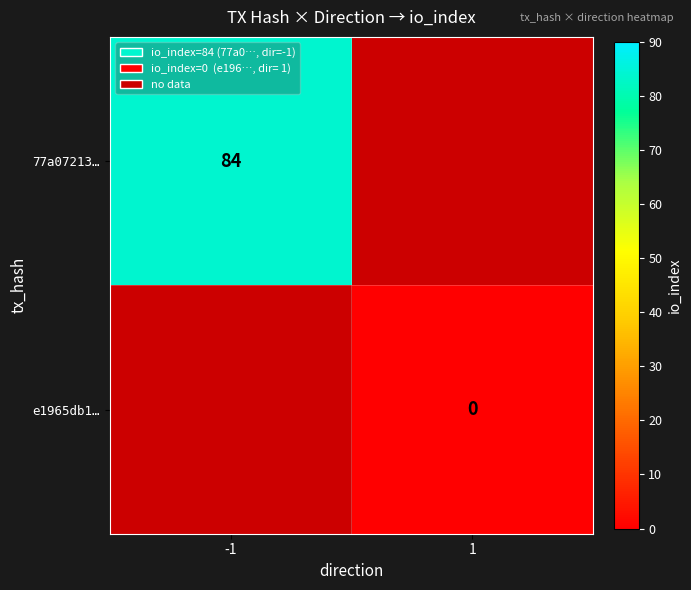

How many data points does each series have?

2